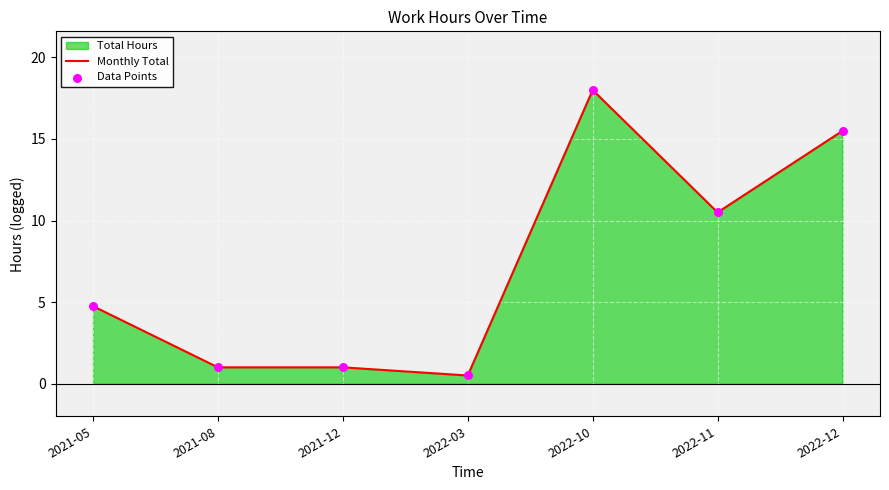

Which series has the widest spread of Y values?

Monthly Total